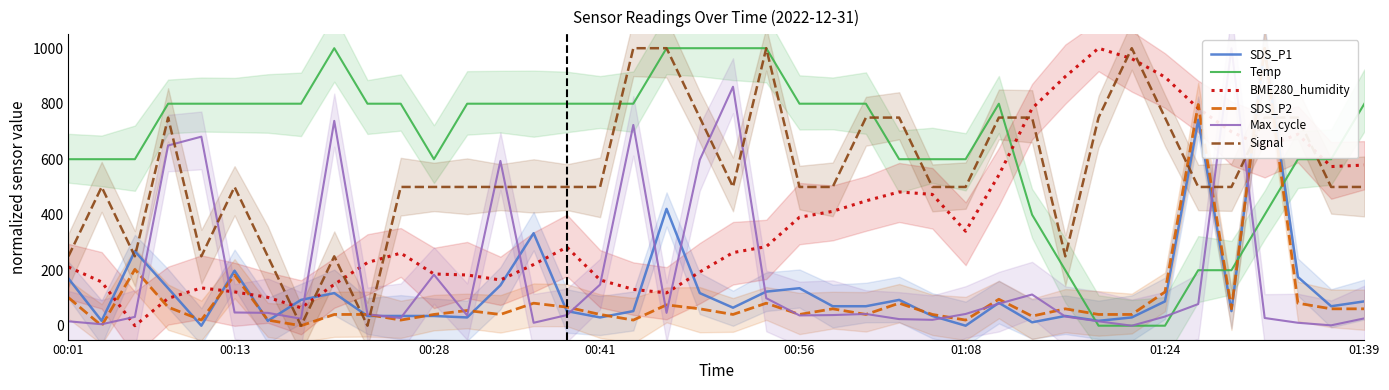

What is the sum of the SDS_P2 values at 01:08 and 26?

223.1